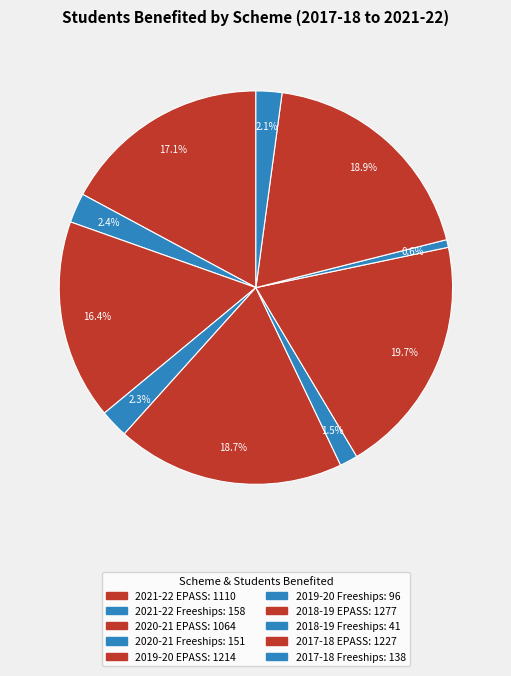

Count the number of slices in the pie.

10